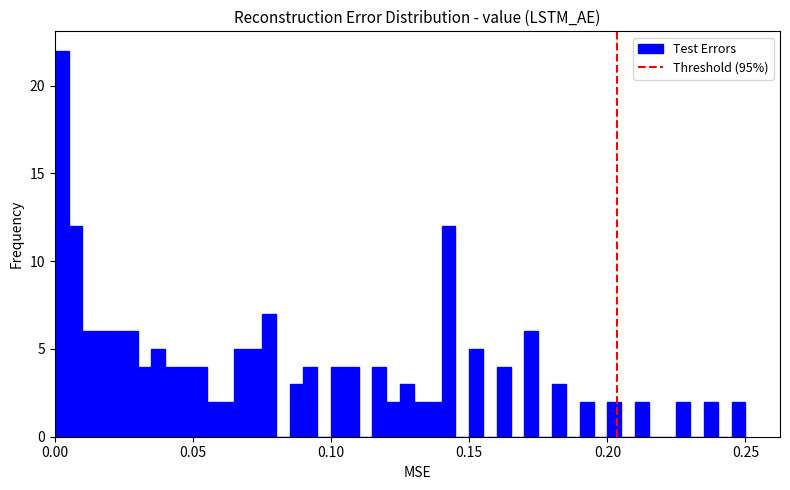

Around what value on the x-axis is the tallest bar? Give the approximate position of its centre, as read against the axis.

0.005